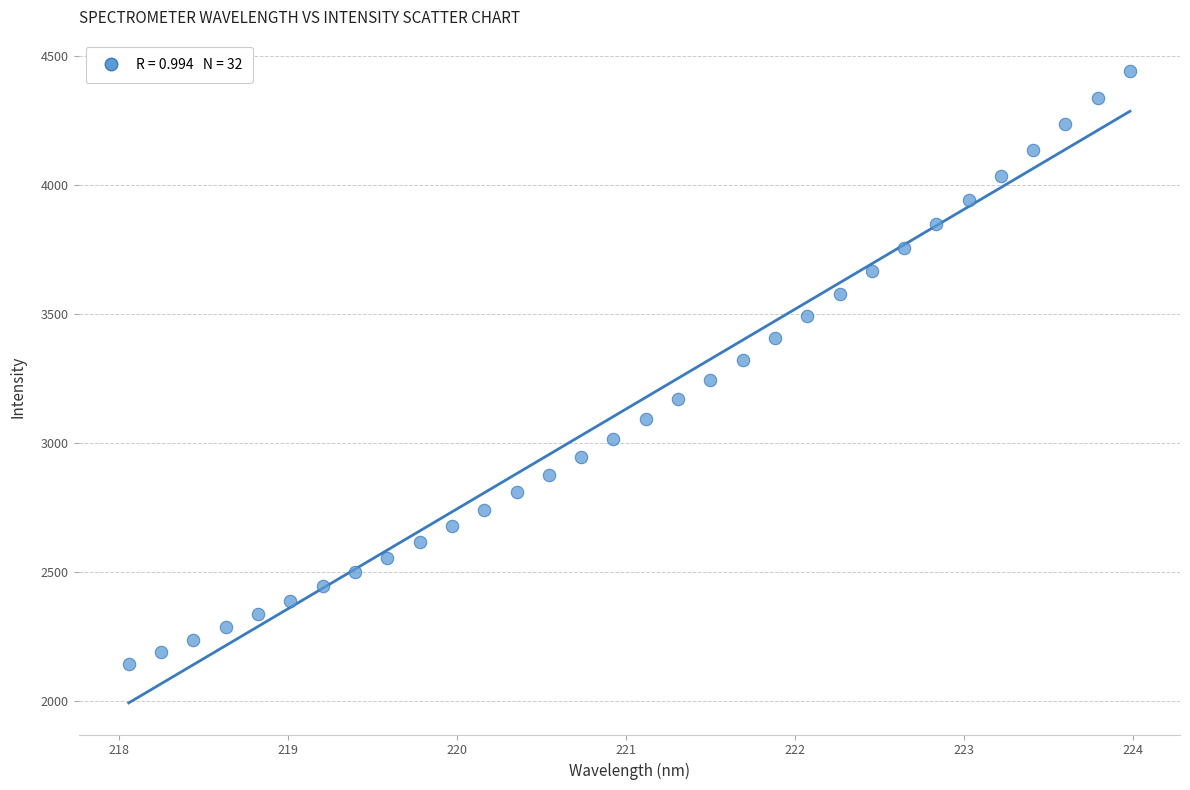

What is the range of Y values (max minus min)?

2296.9